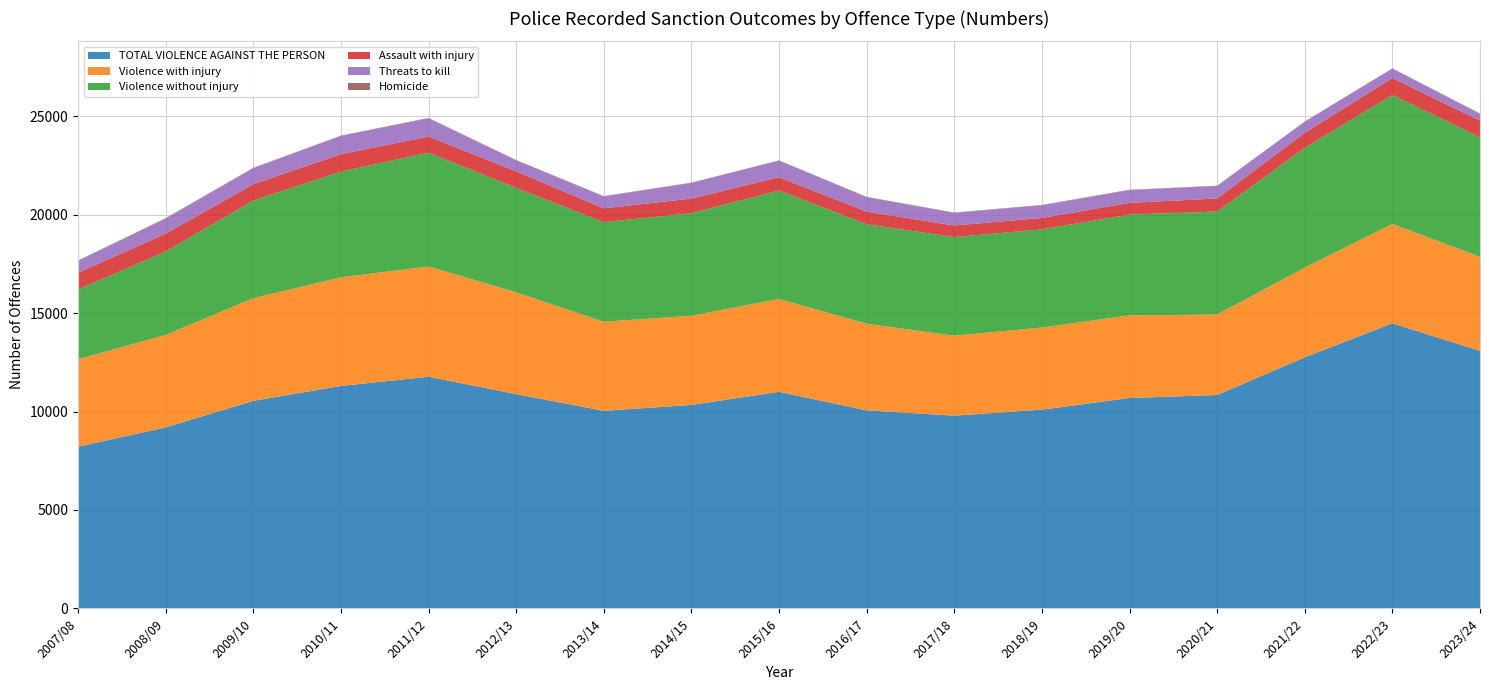

Reading left to right, what are all the values shown in this chart?

TOTAL VIOLENCE AGAINST THE PERSON: 2007/08=8214	2008/09=9196	2009/10=10546	2010/11=11304	2011/12=11769	2012/13=10888	2013/14=10041	2014/15=10338	2015/16=11003	2016/17=10063	2017/18=9794	2018/19=10098	2019/20=10689	2020/21=10842	2021/22=12757	2022/23=14487	2023/24=13083
Violence with injury: 2007/08=4449	2008/09=4701	2009/10=5217	2010/11=5520	2011/12=5606	2012/13=5177	2013/14=4526	2014/15=4530	2015/16=4724	2016/17=4405	2017/18=4064	2018/19=4175	2019/20=4201	2020/21=4093	2021/22=4558	2022/23=5049	2023/24=4788
Violence without injury: 2007/08=3539	2008/09=4236	2009/10=4962	2010/11=5367	2011/12=5784	2012/13=5303	2013/14=5058	2014/15=5212	2015/16=5508	2016/17=5052	2017/18=5009	2018/19=4987	2019/20=5121	2020/21=5231	2021/22=6087	2022/23=6554	2023/24=6066
Assault with injury: 2007/08=852	2008/09=909	2009/10=831	2010/11=890	2011/12=819	2012/13=843	2013/14=704	2014/15=744	2015/16=677	2016/17=644	2017/18=590	2018/19=580	2019/20=595	2020/21=665	2021/22=768	2022/23=857	2023/24=857
Threats to kill: 2007/08=591	2008/09=766	2009/10=812	2010/11=925	2011/12=921	2012/13=554	2013/14=601	2014/15=794	2015/16=841	2016/17=733	2017/18=640	2018/19=641	2019/20=646	2020/21=632	2021/22=557	2022/23=477	2023/24=330
Homicide: 2007/08=31	2008/09=21	2009/10=20	2010/11=18	2011/12=23	2012/13=20	2013/14=19	2014/15=17	2015/16=13	2016/17=16	2017/18=19	2018/19=19	2019/20=21	2020/21=16	2021/22=15	2022/23=18	2023/24=24